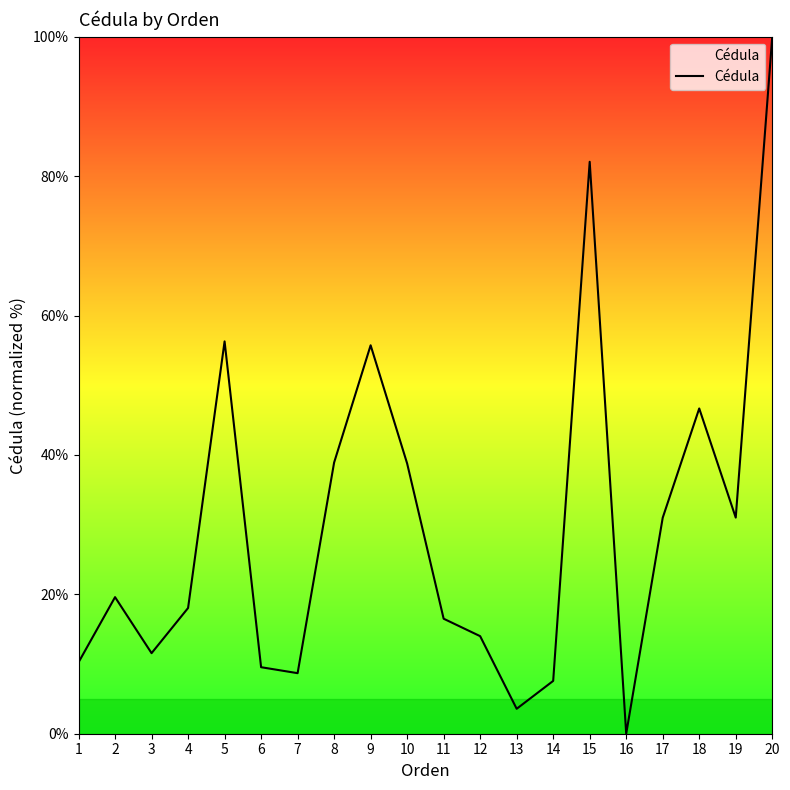

How many distinct data groups are displayed?

1